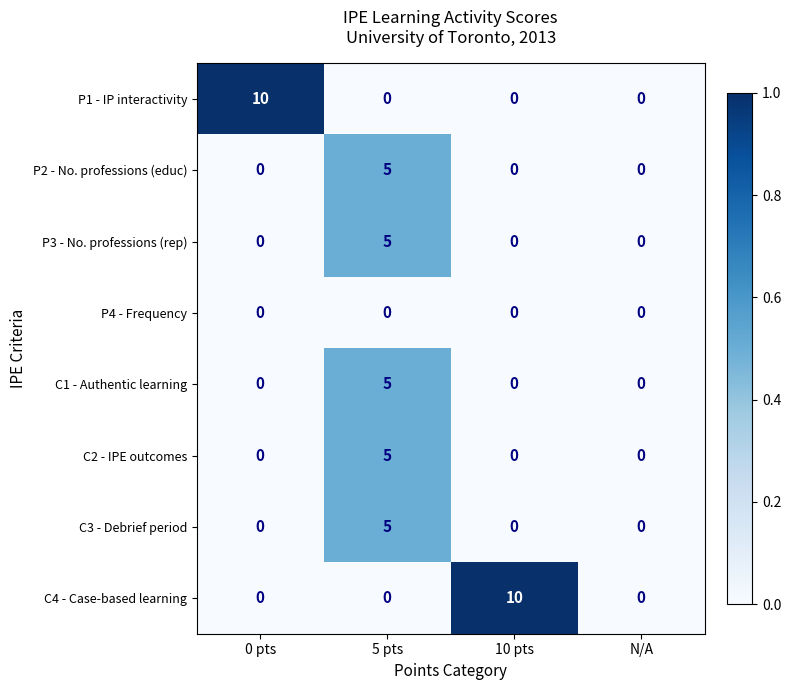

At which category is the sum across all series the highest?

5 pts